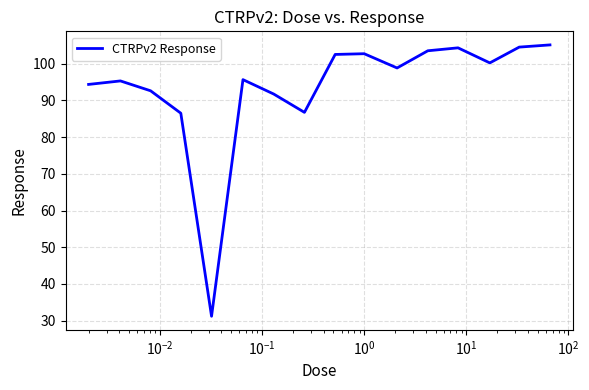

What is the average value?

93.5